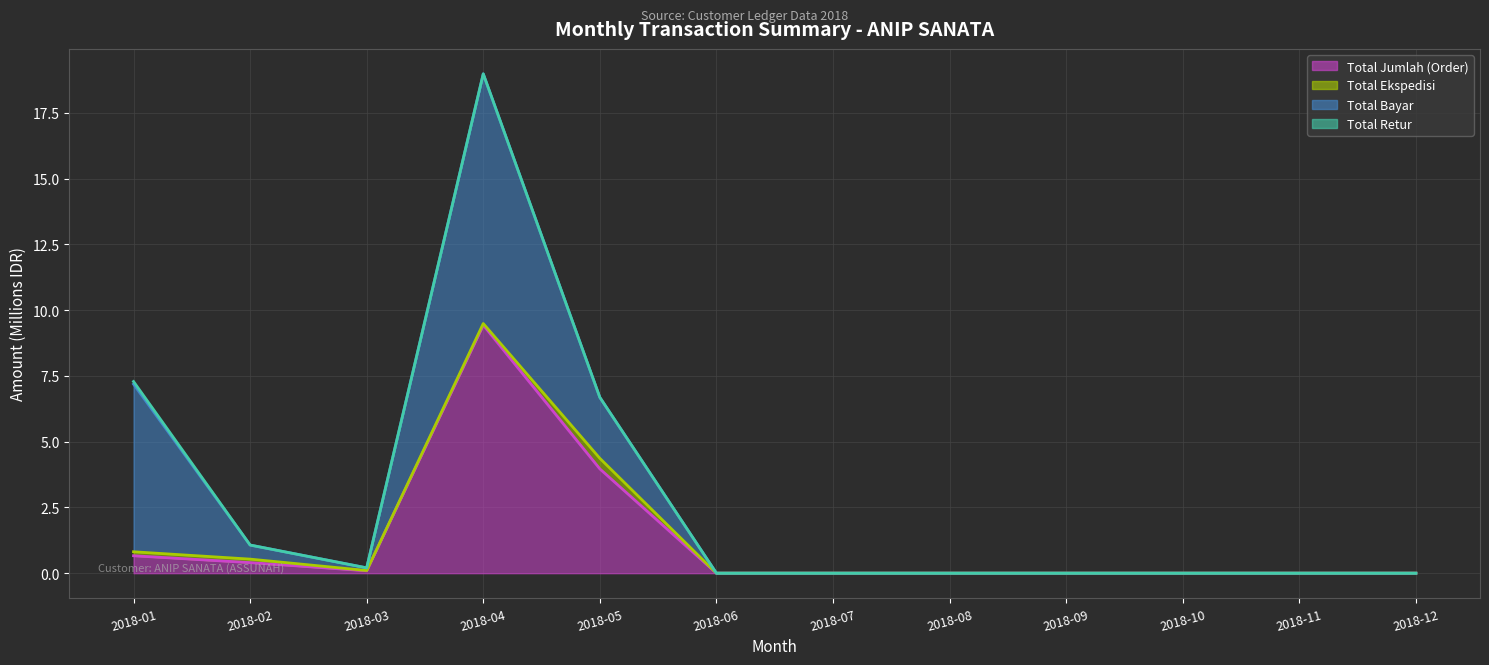

What is the sum of the Total Ekspedisi (line) values at 2018-04 and 2018-08?

9.5